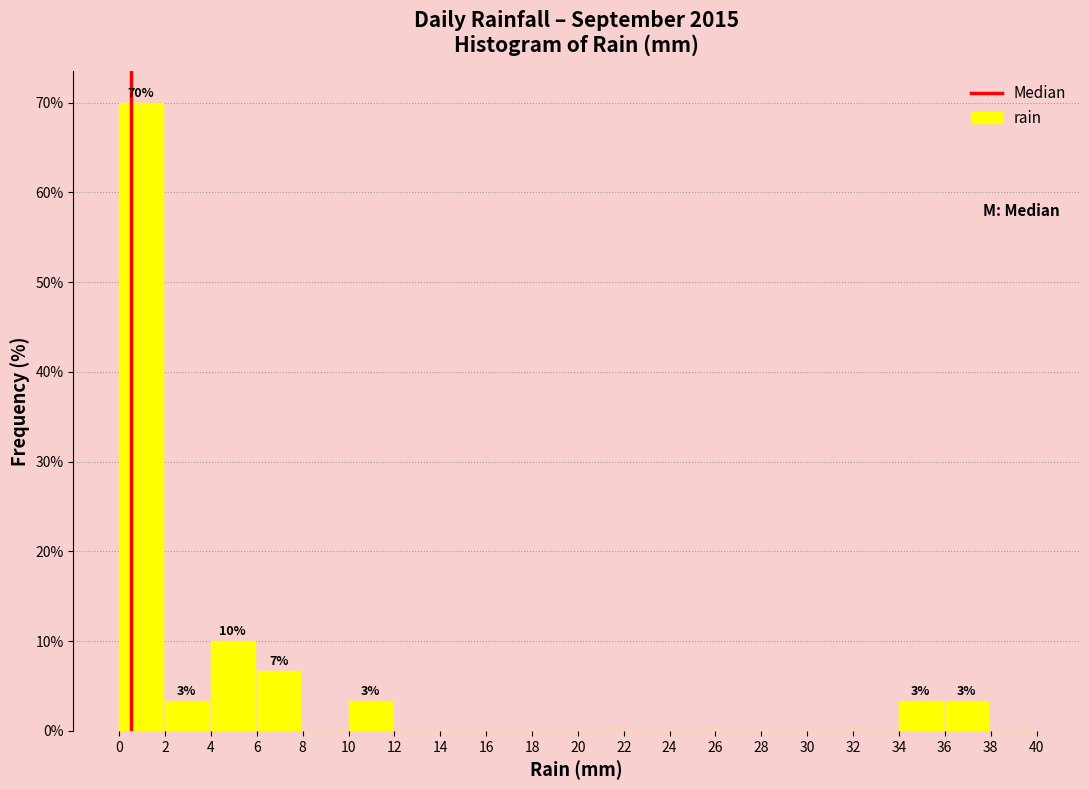

Over which range of the x-axis is the bar tallest?

0 to 2